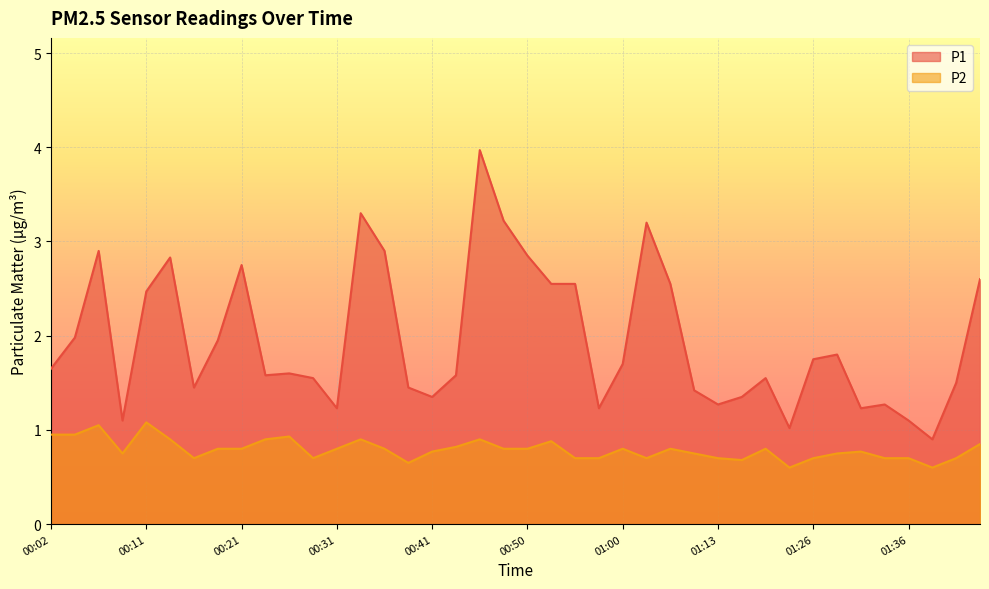

Reading left to right, transcribe all the data shown in this chart.

P1: 00:02=1.6	00:04=2.0	00:07=2.9	00:09=1.1	00:11=2.5	00:14=2.8	00:16=1.4	00:19=1.9	00:21=2.8	00:24=1.6	00:26=1.6	00:29=1.6	00:31=1.2	00:33=3.3	00:36=2.9	00:38=1.4	00:41=1.4	00:43=1.6	00:46=4.0	00:48=3.2	00:50=2.9	00:53=2.5	00:55=2.5	00:58=1.2	01:00=1.7	01:03=3.2	01:08=2.5	01:11=1.4	01:13=1.3	01:16=1.4	01:18=1.6	01:21=1.0	01:26=1.8	01:28=1.8	01:31=1.2	01:34=1.3	01:36=1.1	01:39=0.9	01:41=1.5	01:44=2.6
P2: 00:02=0.9	00:04=0.9	00:07=1.1	00:09=0.8	00:11=1.1	00:14=0.9	00:16=0.7	00:19=0.8	00:21=0.8	00:24=0.9	00:26=0.9	00:29=0.7	00:31=0.8	00:33=0.9	00:36=0.8	00:38=0.7	00:41=0.8	00:43=0.8	00:46=0.9	00:48=0.8	00:50=0.8	00:53=0.9	00:55=0.7	00:58=0.7	01:00=0.8	01:03=0.7	01:08=0.8	01:11=0.8	01:13=0.7	01:16=0.7	01:18=0.8	01:21=0.6	01:26=0.7	01:28=0.8	01:31=0.8	01:34=0.7	01:36=0.7	01:39=0.6	01:41=0.7	01:44=0.8